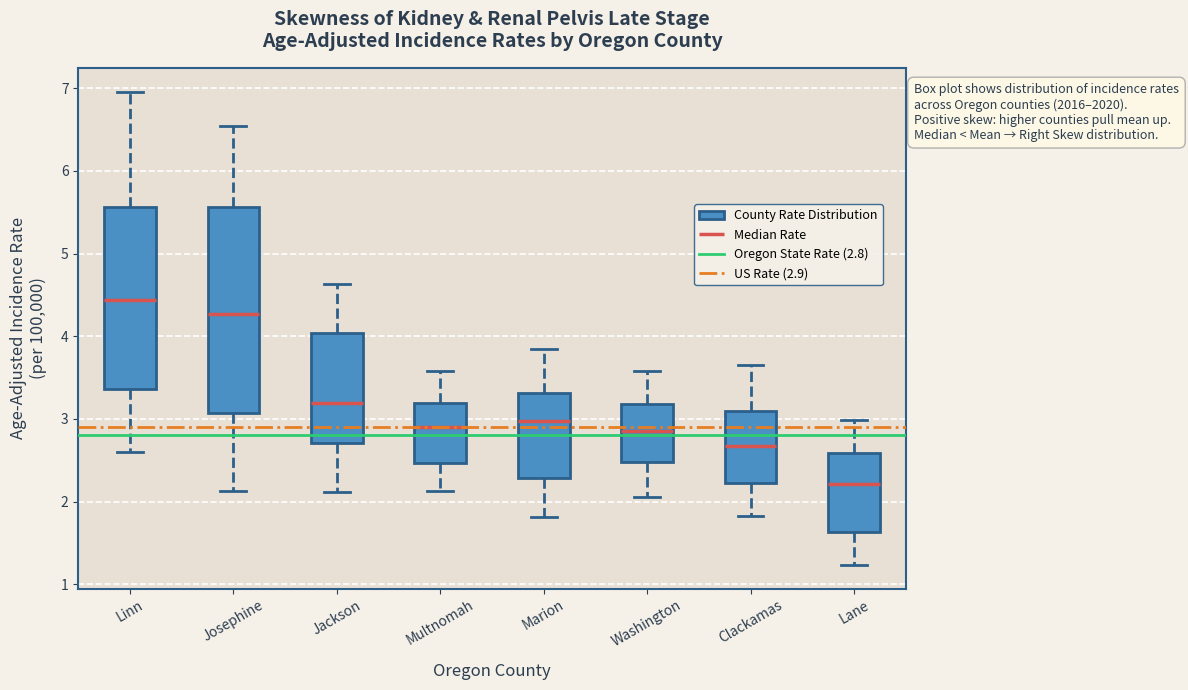

Where does the median line of the box for Lane sit on the y-axis? The values are not printed on the chart, so give them approximately, as read against the axis.

2.2